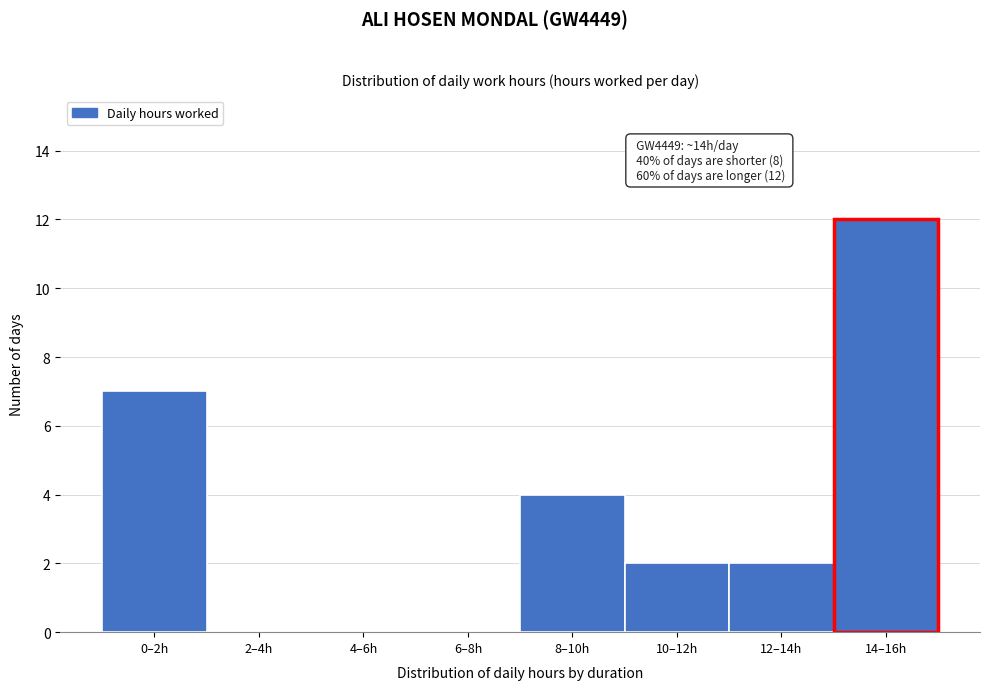

Reading left to right, list all the values displayed in this chart.

0–2h=7	2–4h=0	4–6h=0	6–8h=0	8–10h=4	10–12h=2	12–14h=2	14–16h=12